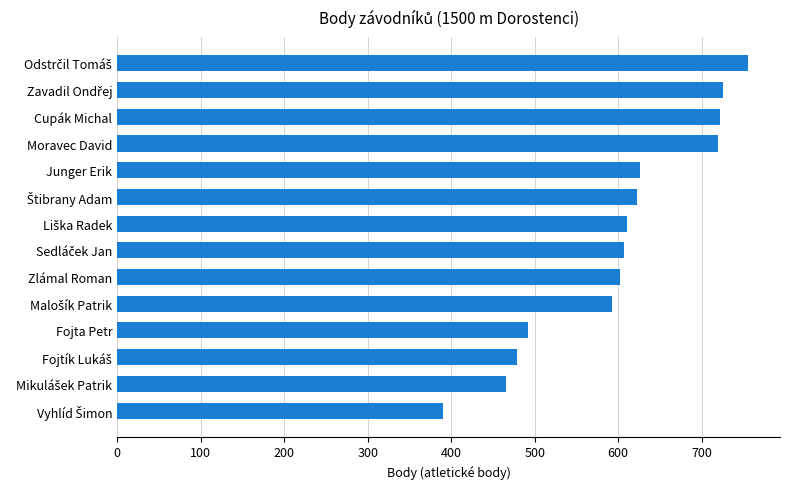

What value does the data have at Moravec David, to the nearest 50?

700